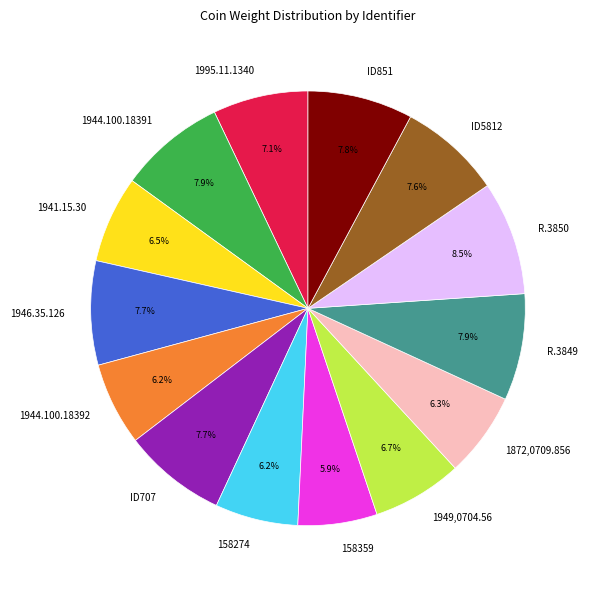

Is there a majority slice in this chart?

No